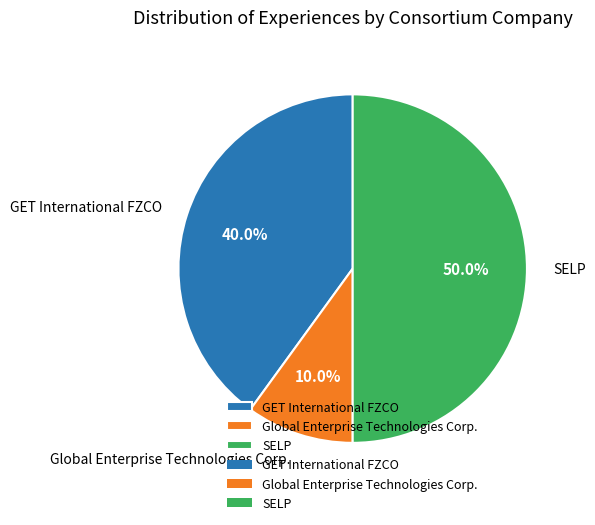

Count the number of slices in the pie.

3